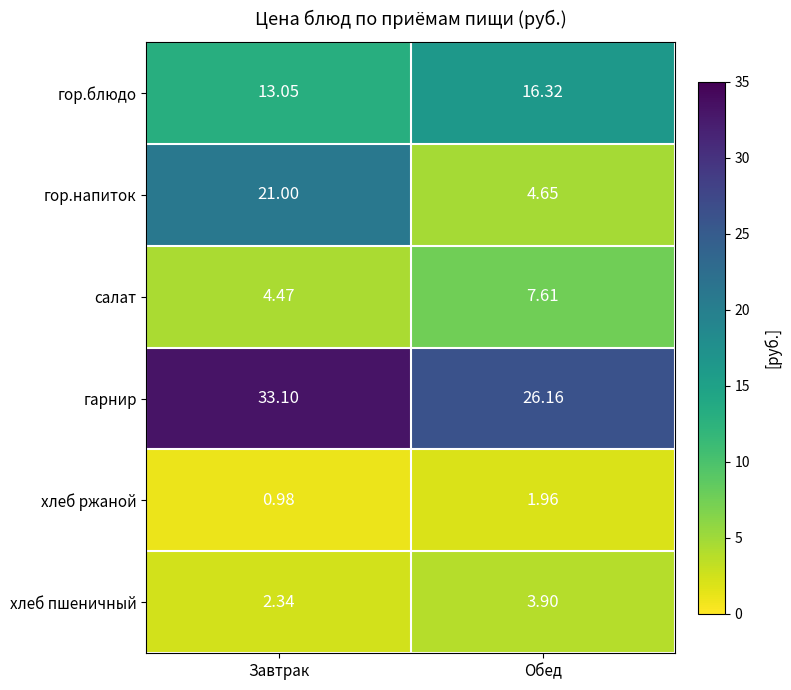

Between Завтрак and Обед, which series saw the biggest shift?

гор.напиток